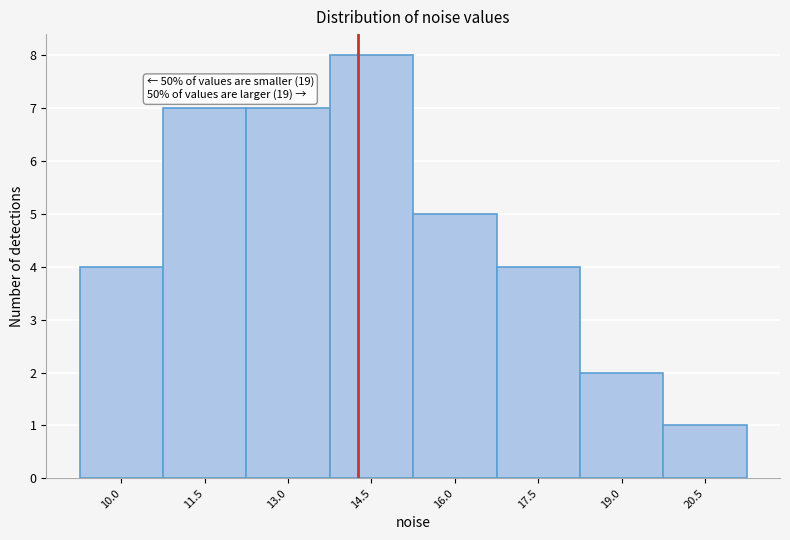

Reading left to right, what are all the values shown in this chart?

4	7	7	8	5	4	2	1